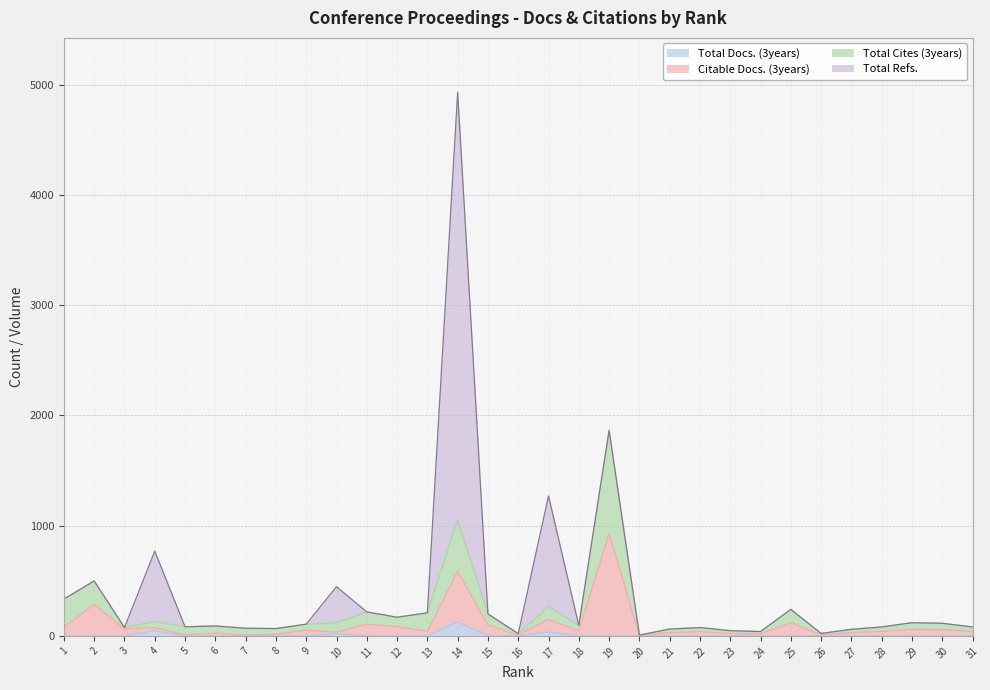

True or false: Citable Docs. (3years) has a value of 29 at 27.

True